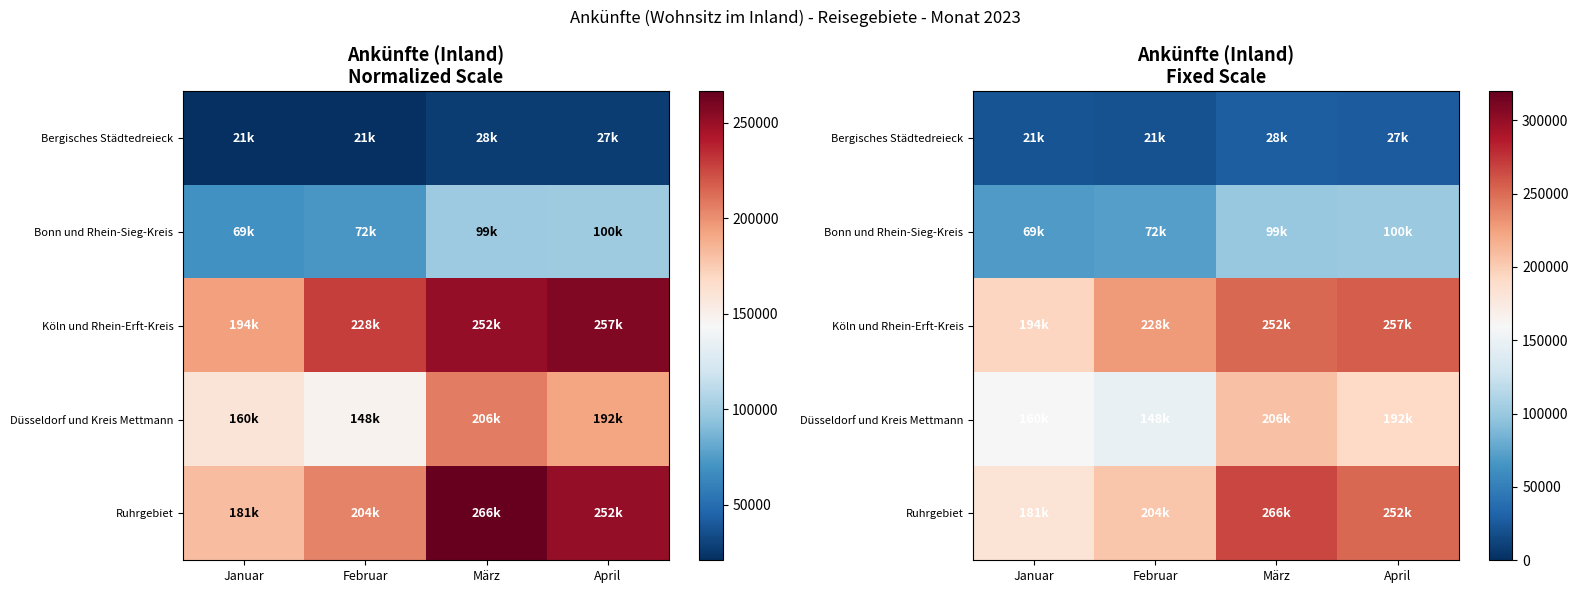

At which category is the sum across all series the highest?

März